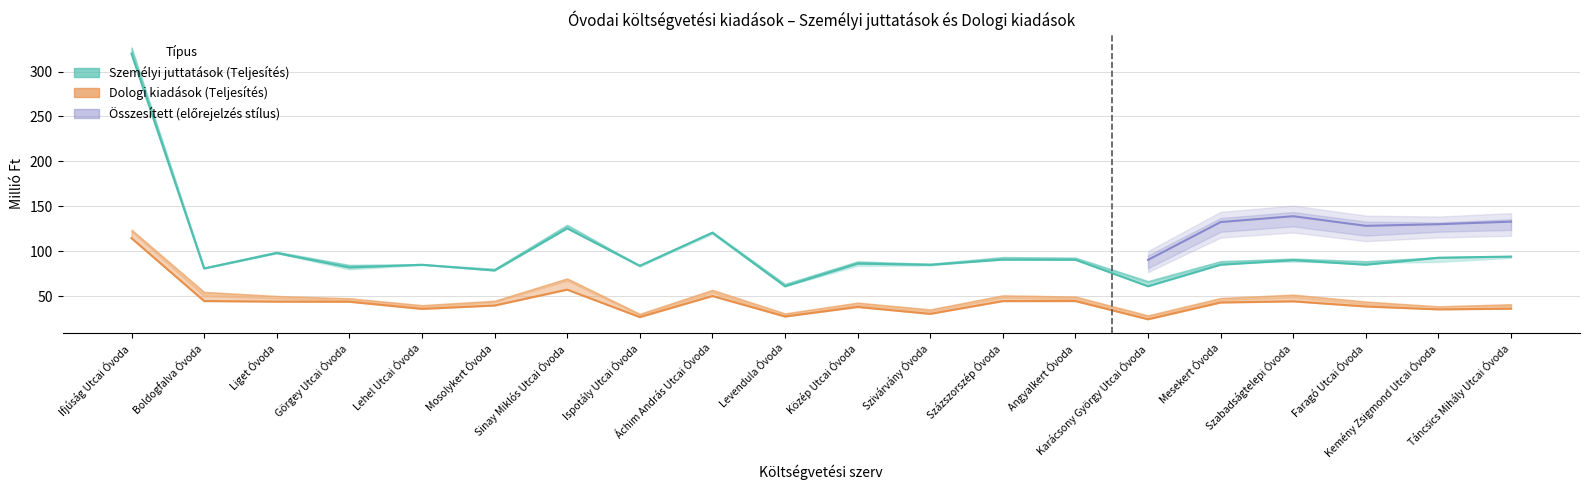

How many data points in Személyi juttatások (Teljesítés) are above 86?

10